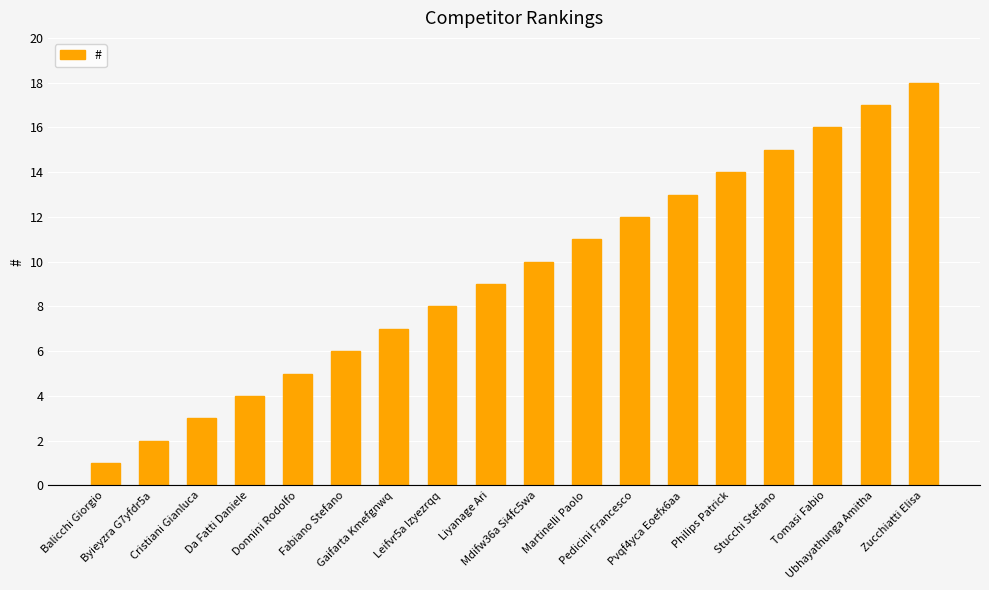

Are the bars grouped side by side (vs. stacked)?

No